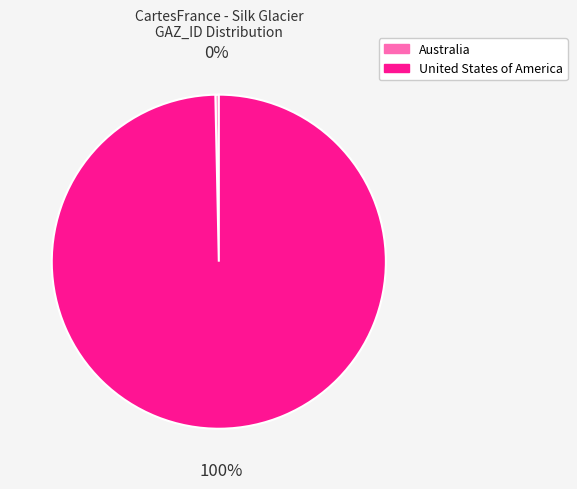

Rank the categories by value from highest to lowest.

United States of America, Australia